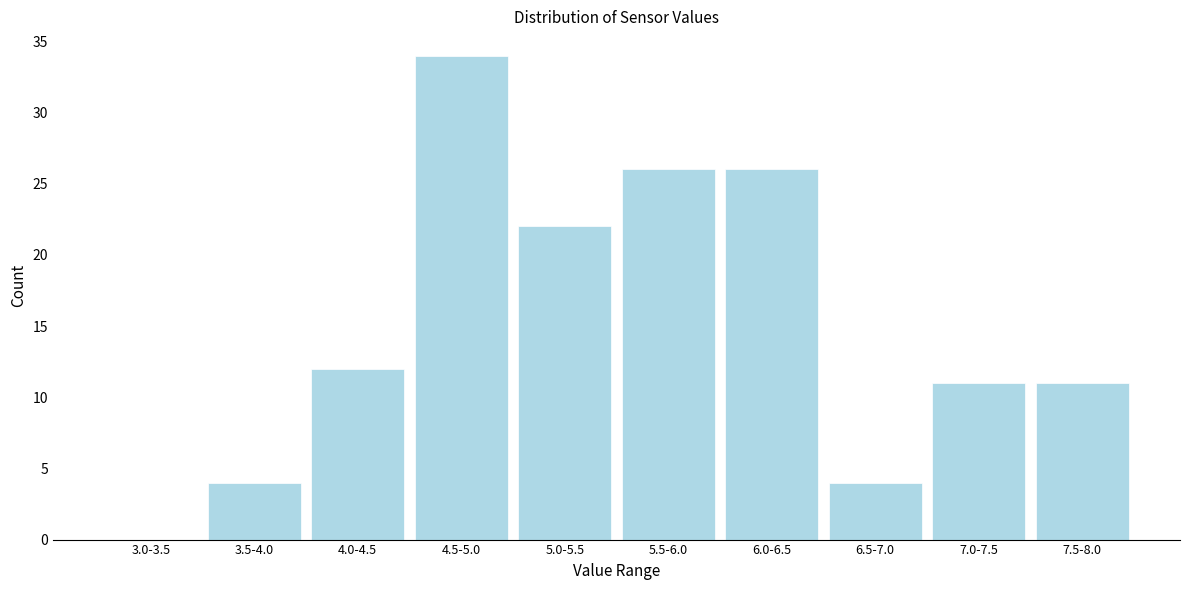

Reading left to right, what are all the values shown in this chart?

3.0-3.5=0	3.5-4.0=4	4.0-4.5=12	4.5-5.0=34	5.0-5.5=22	5.5-6.0=26	6.0-6.5=26	6.5-7.0=4	7.0-7.5=11	7.5-8.0=11